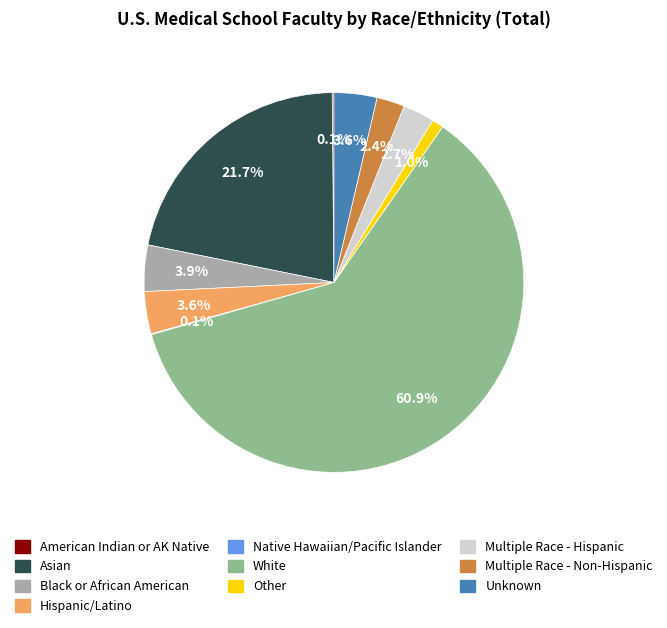

To the nearest percent, what is the difference between the largest and smallest slice percentages?

61%